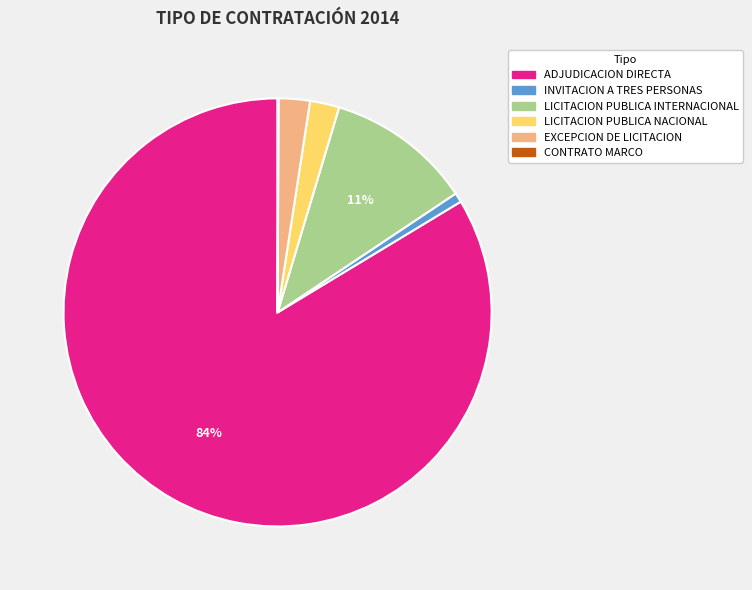

Is the sum of INVITACION A TRES PERSONAS and LICITACION PUBLICA NACIONAL greater than half?

No